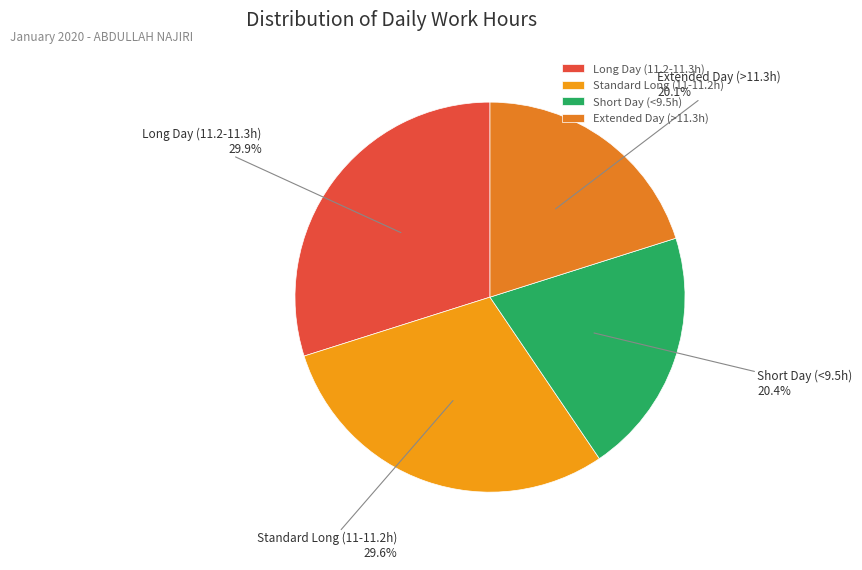

What is the ratio of the value at Long Day (11.2-11.3h) to the value at Short Day (<9.5h)?

1.5